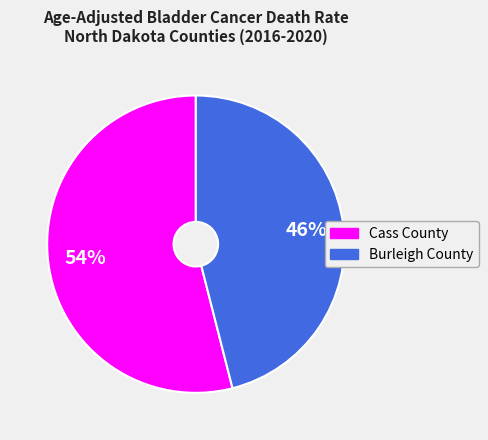

Which has a higher value, Burleigh County or Cass County?

Cass County